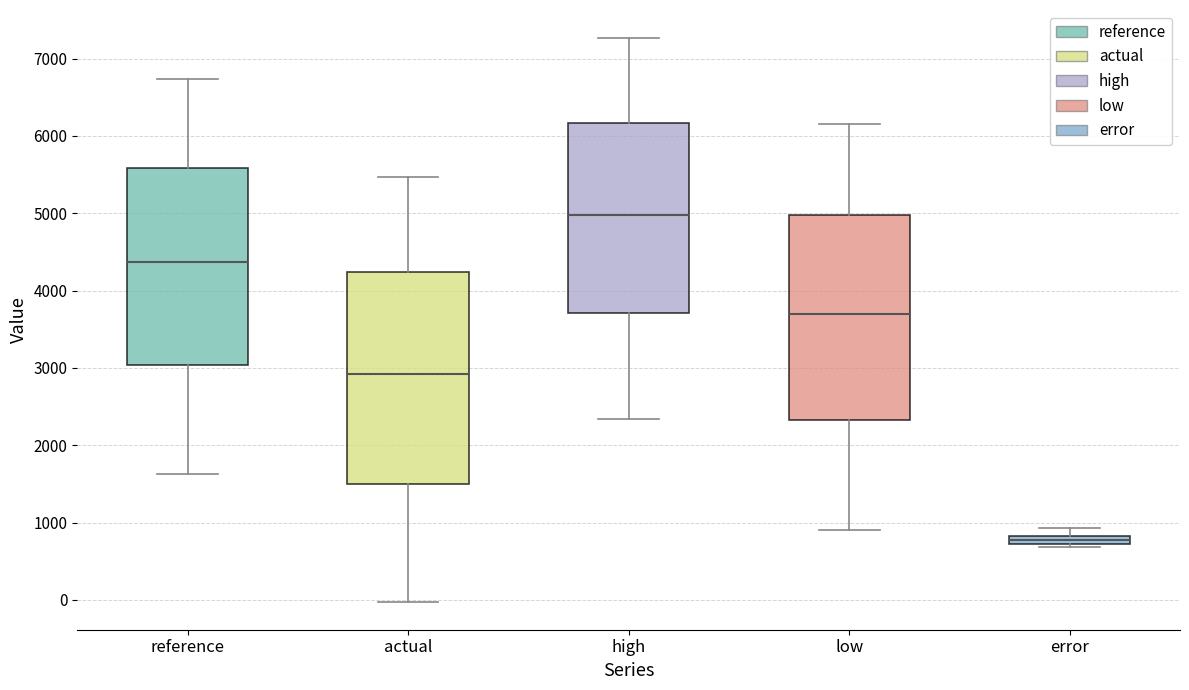

Which box has the highest median line?

high